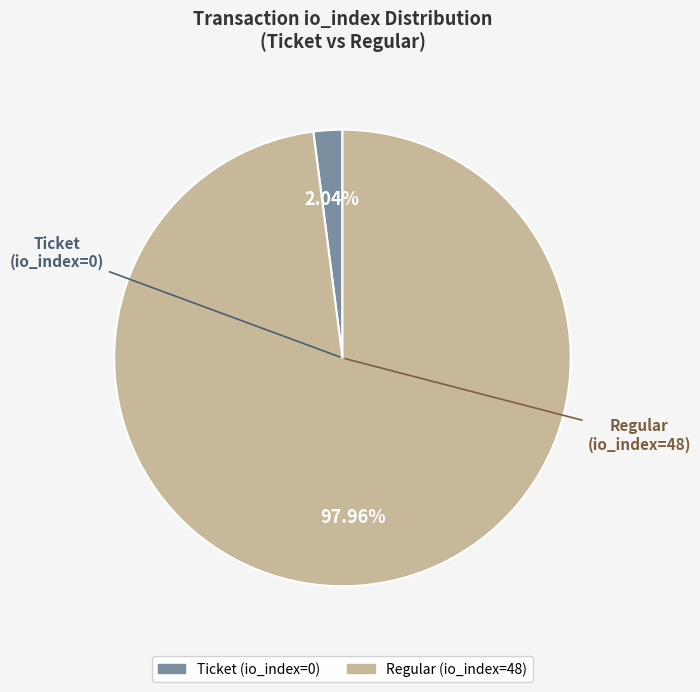

Which category has the smallest portion of the pie?

Ticket (io_index=0)